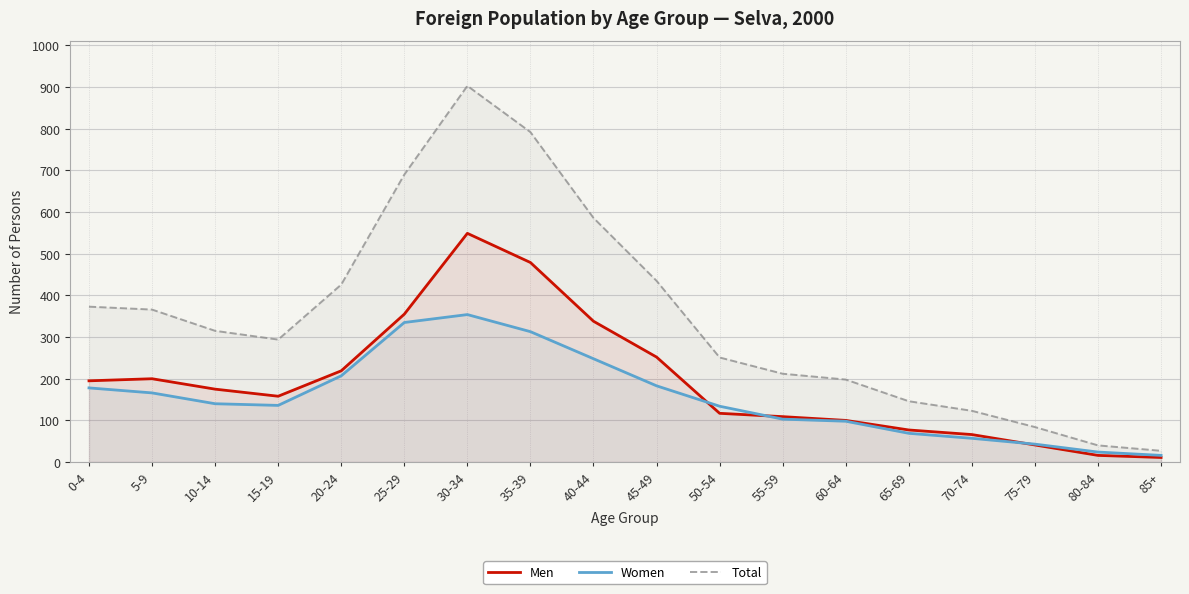

What is the label of the 1st point from the left?

0-4